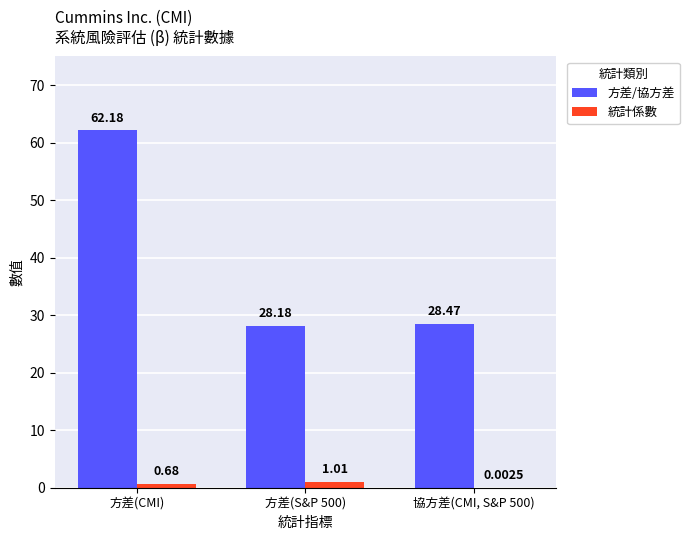

Which category has the highest value across all series?

方差(CMI)